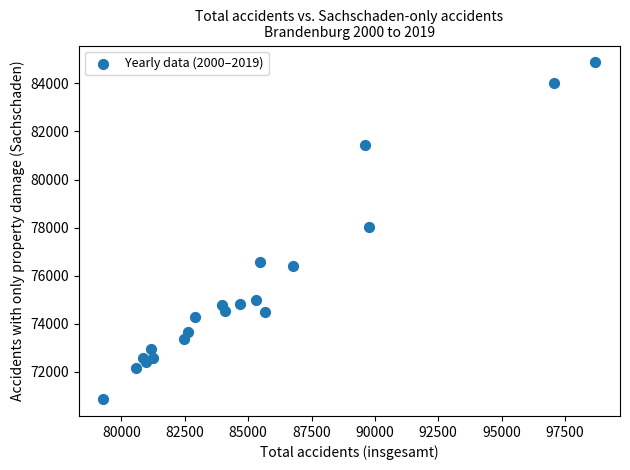

What Y value in the scatter plot is closest to 77869?

78045